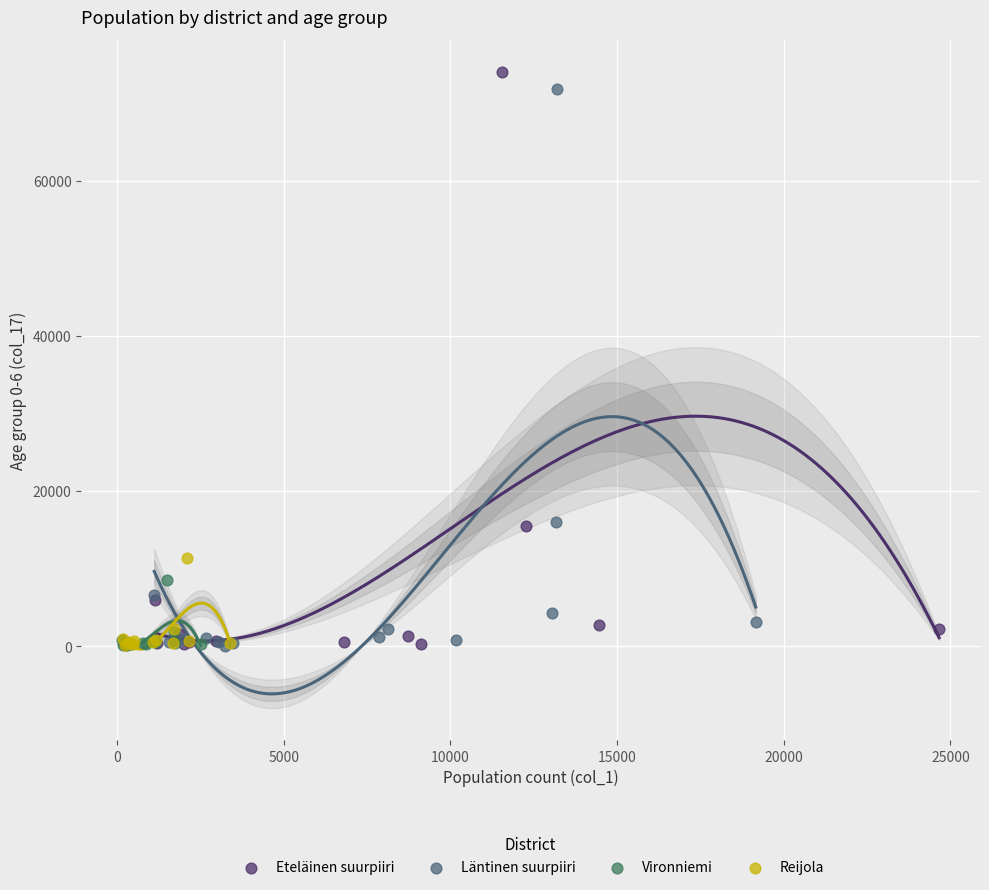

Which series has the largest Y range (max minus min)?

Eteläinen suurpiiri